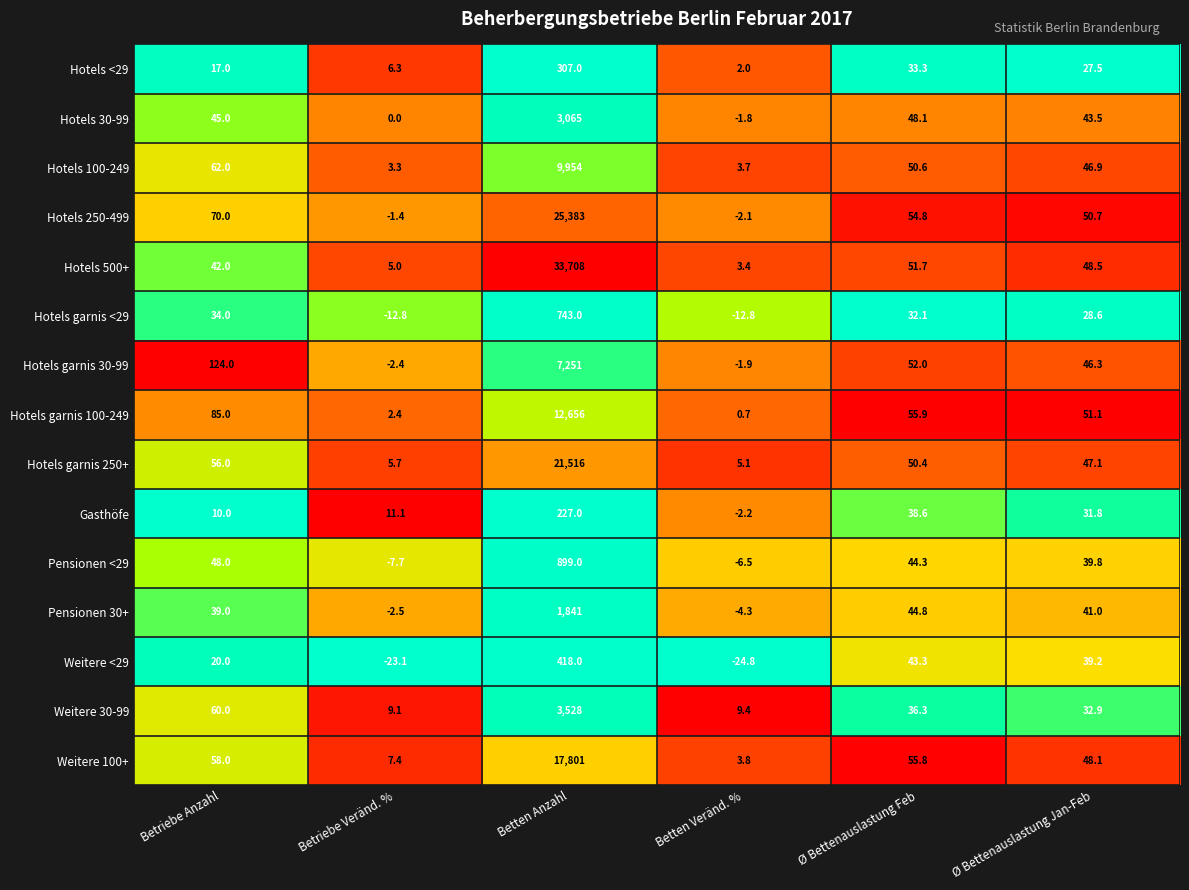

What is the total value across all series at Betriebe Anzahl?

770.0